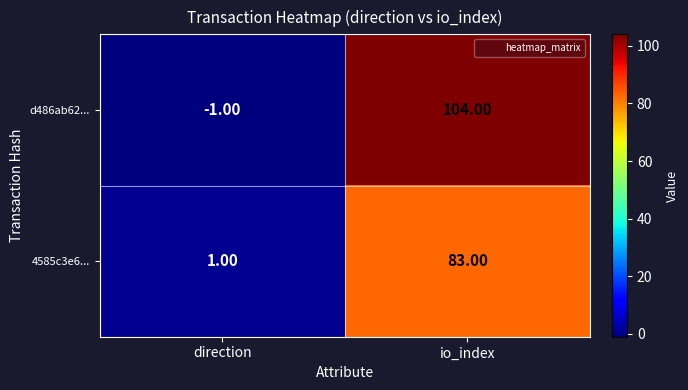

Rank the series by their maximum value, from lowest to highest.

4585c3e6..., d486ab62...